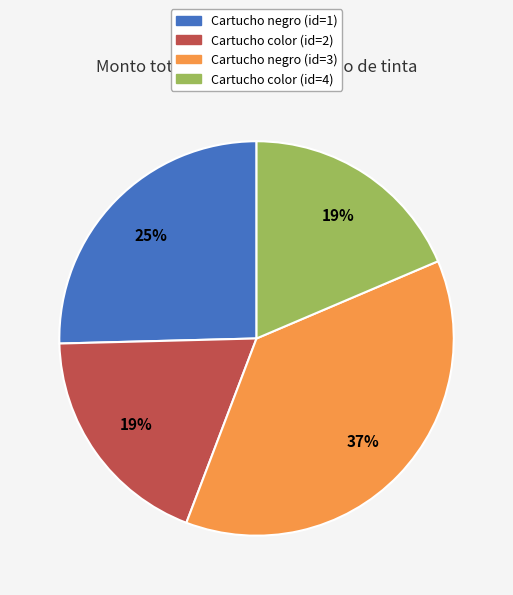

To the nearest percent, what is the average slice percentage?

25%